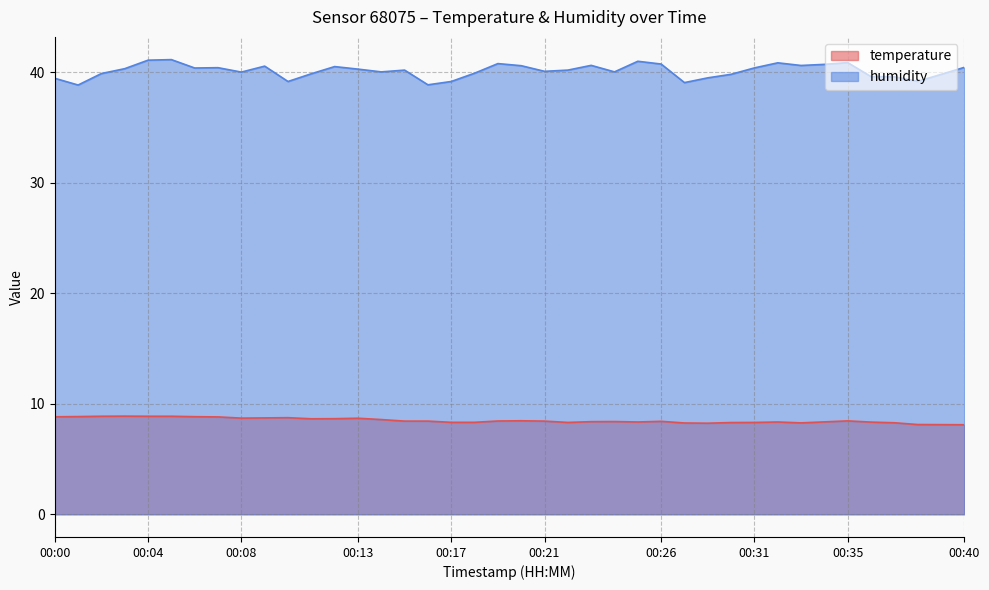

What is the maximum value shown in the chart?

41.1